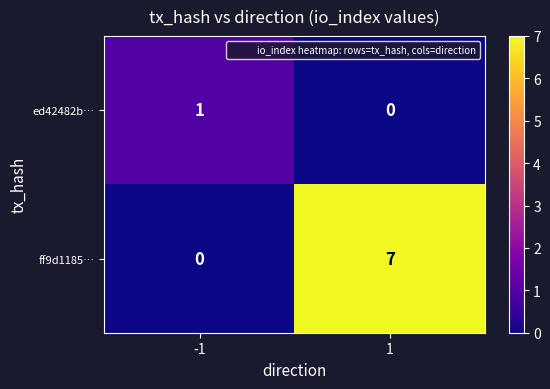

Reading left to right, transcribe all the data shown in this chart.

ed42482b…: 1	0
ff9d1185…: 0	7